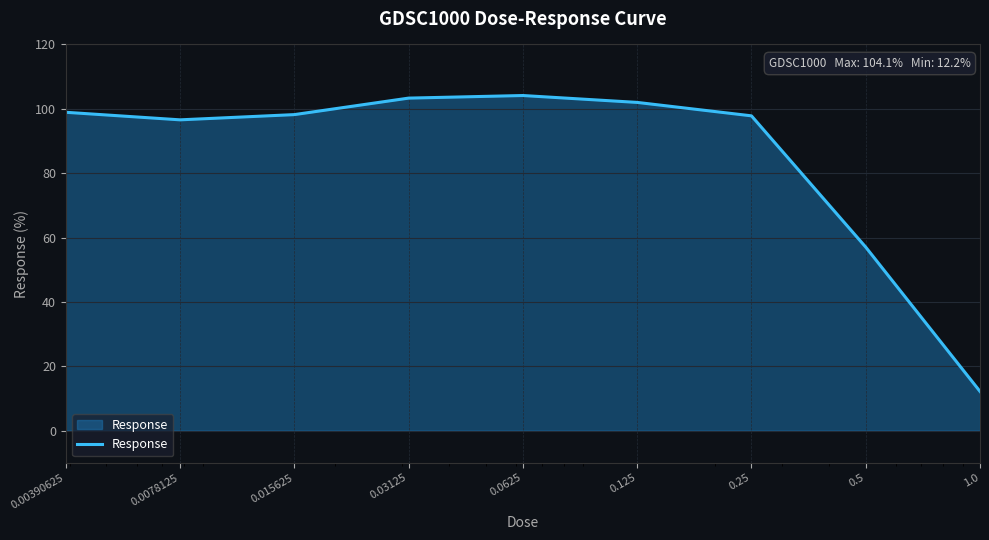

What is the minimum value shown in the chart?

12.2